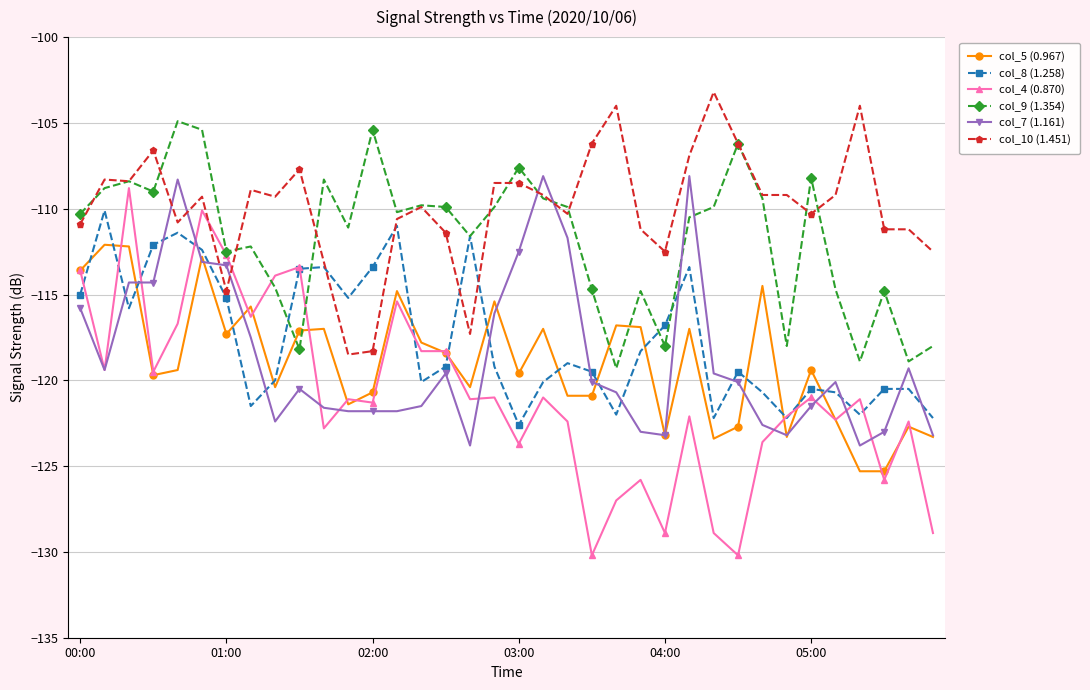

Which series has the largest total across all categories?

col_10 (1.451)